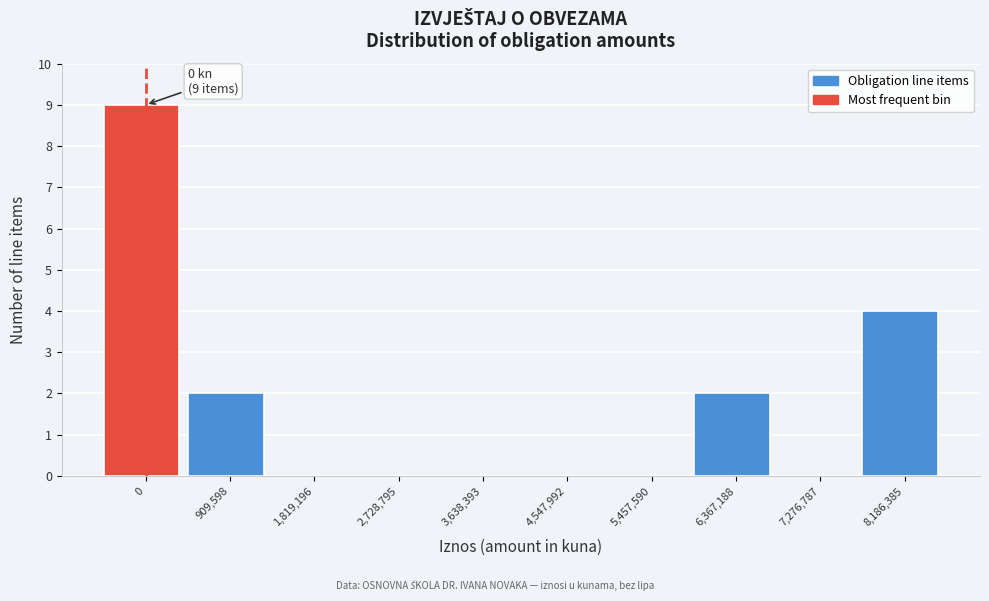

Reading left to right, extract all data points from this chart.

0=9	909,598=2	1,819,196=0	2,728,795=0	3,638,393=0	4,547,992=0	5,457,590=0	6,367,188=2	7,276,787=0	8,186,385=4